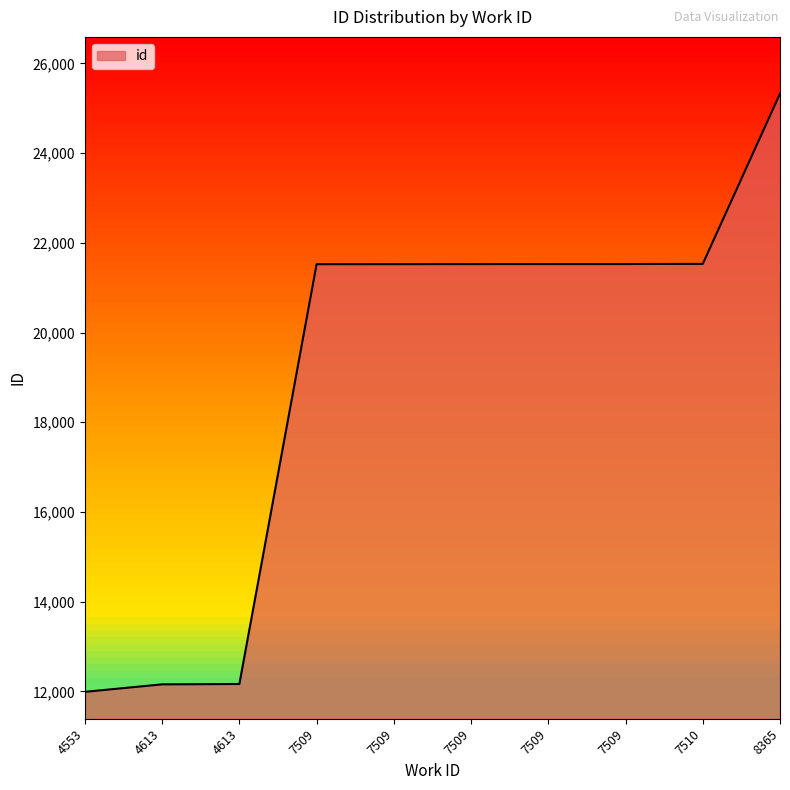

What is the sum of the values at 4613 and 4613?

24324